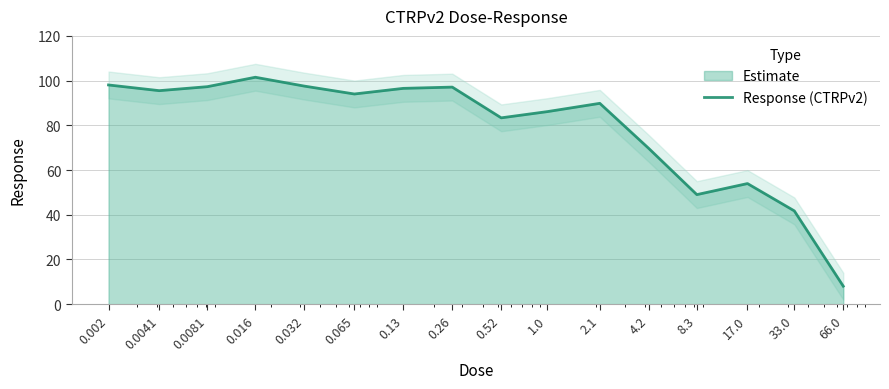

What is the ratio of the value at 0.0041 to the value at 33.0?

2.3